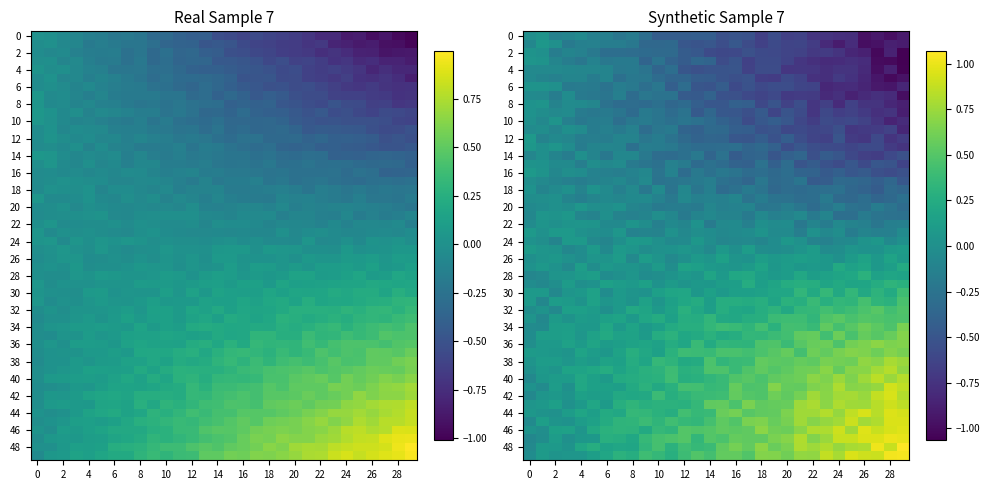

Between 1 and -1, which is larger?

1